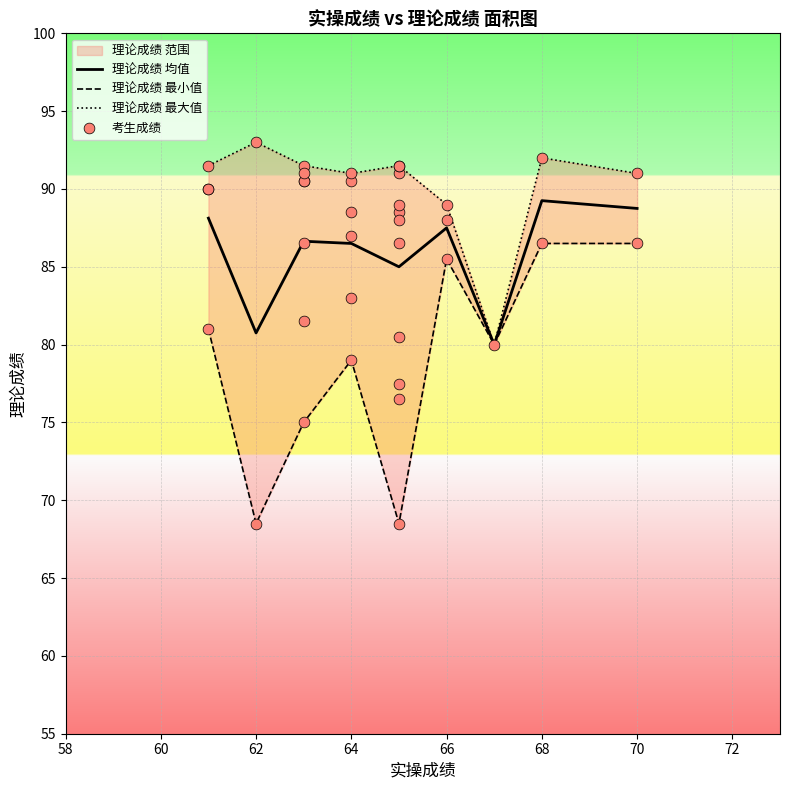

Is it true that 理论成绩 均值 equals 86.5 at 64?

True